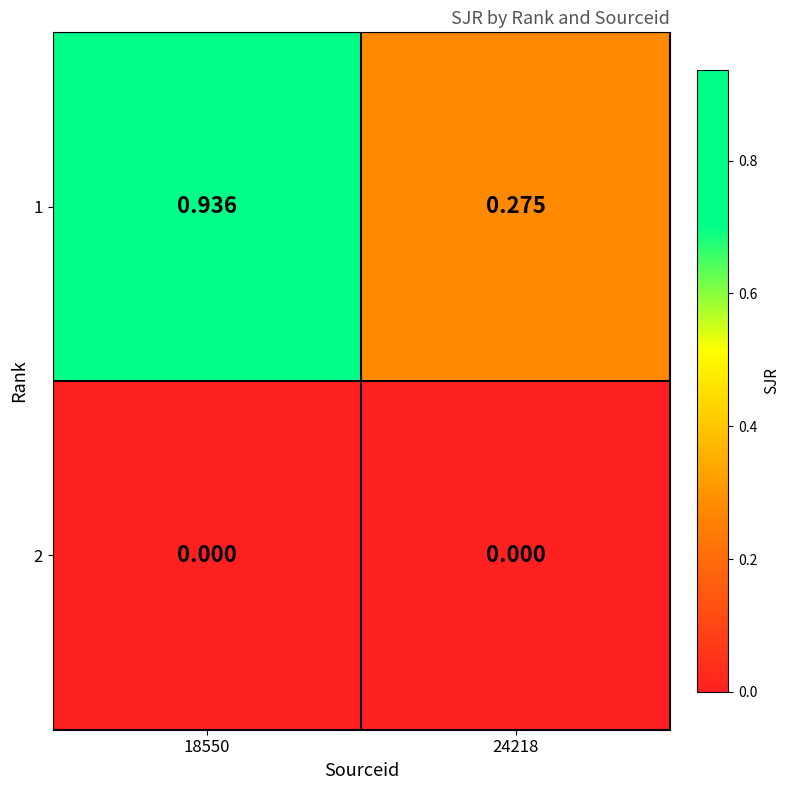

Is the value of 2 at 24218 greater than the value of 1 at 24218?

No